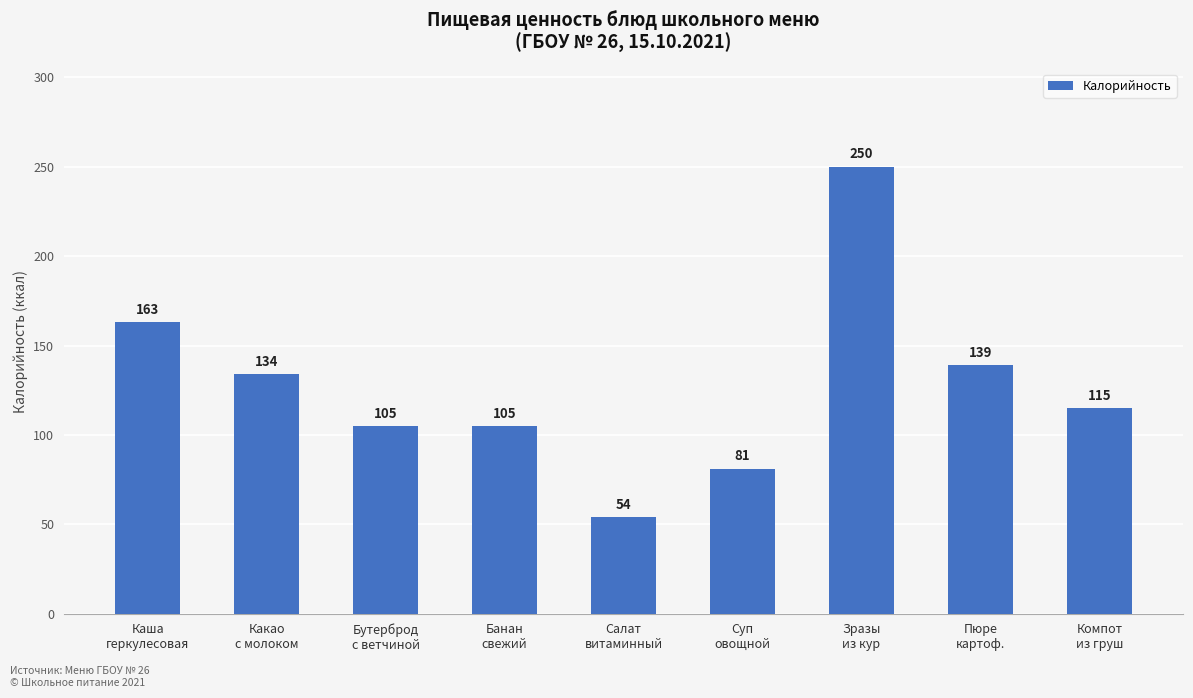

Reading right to left, extract all data points from this chart.

Компот
из груш=115	Пюре
картоф.=139	Зразы
из кур=250	Суп
овощной=81	Салат
витаминный=54	Банан
свежий=105	Бутерброд
с ветчиной=105	Какао
с молоком=134	Каша
геркулесовая=163